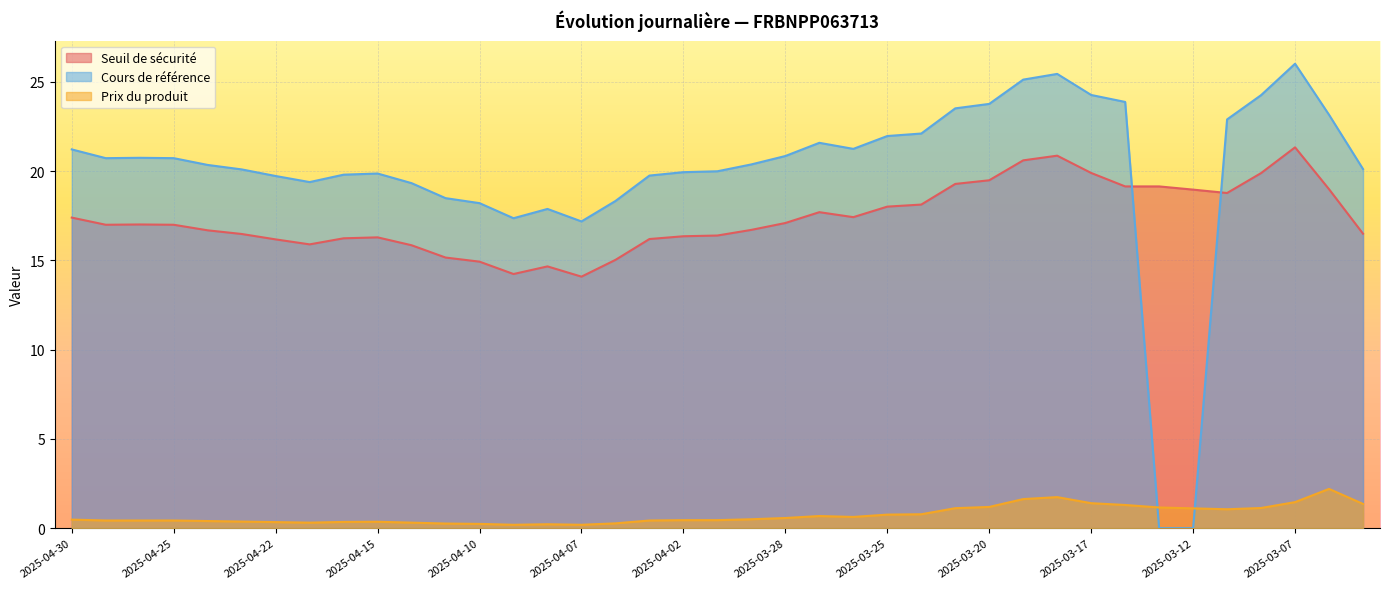

True or false: Prix du produit has a value of 0.3 at 2025-04-14.

True